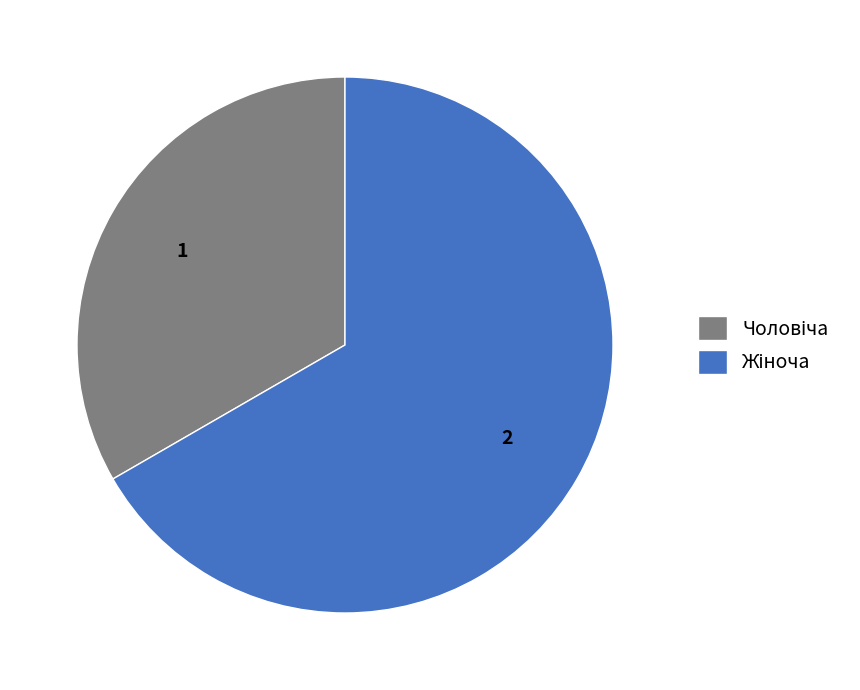

Is there a majority slice in this chart?

Yes